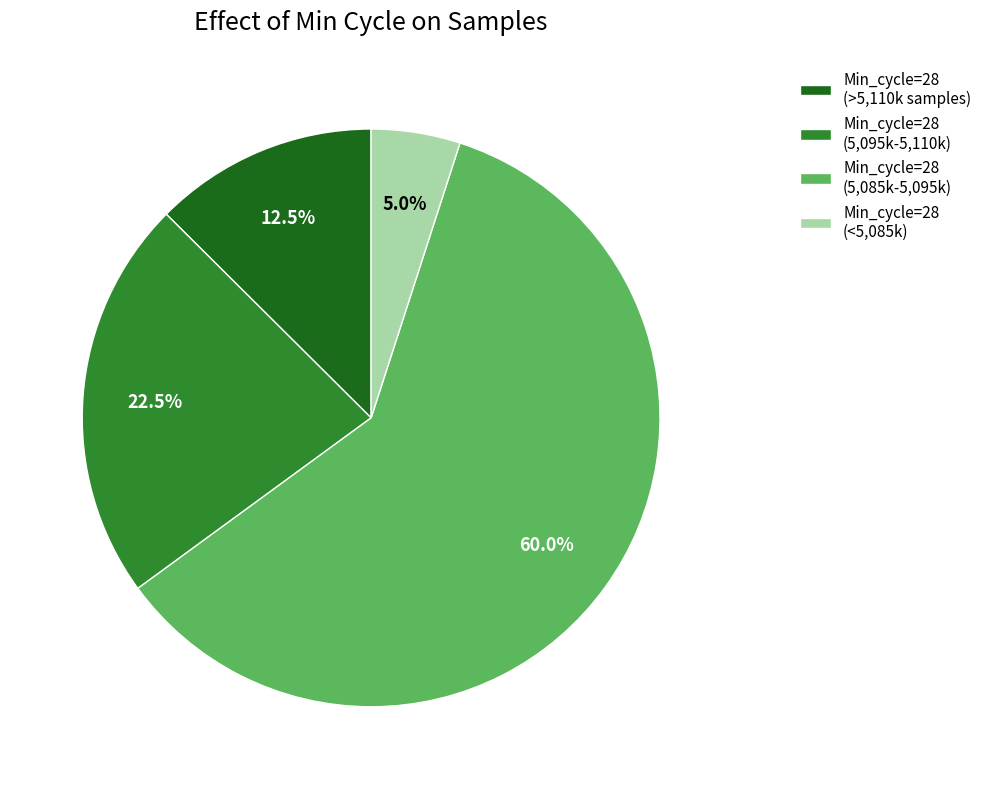

Combined, do Min_cycle=28 (5,095k-5,110k) and Min_cycle=28 (<5,085k) account for over 50%?

No